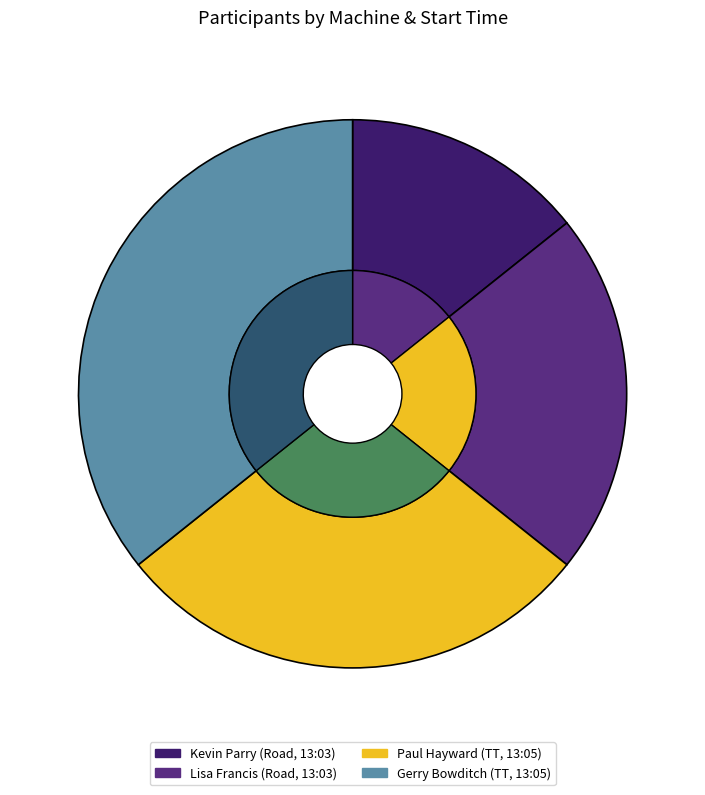

Does Road Bike (13:03) account for over 50% of the chart?

No